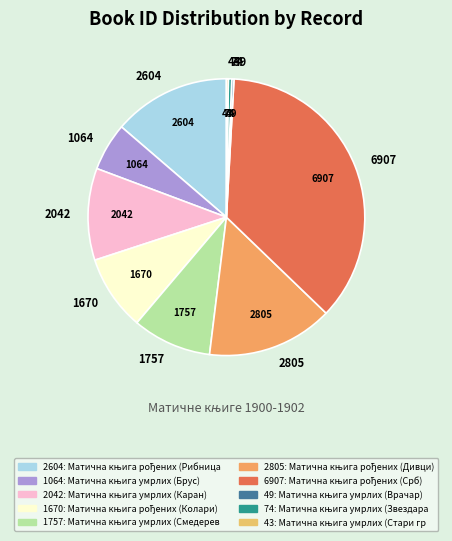

Does 2604 account for over 50% of the chart?

No